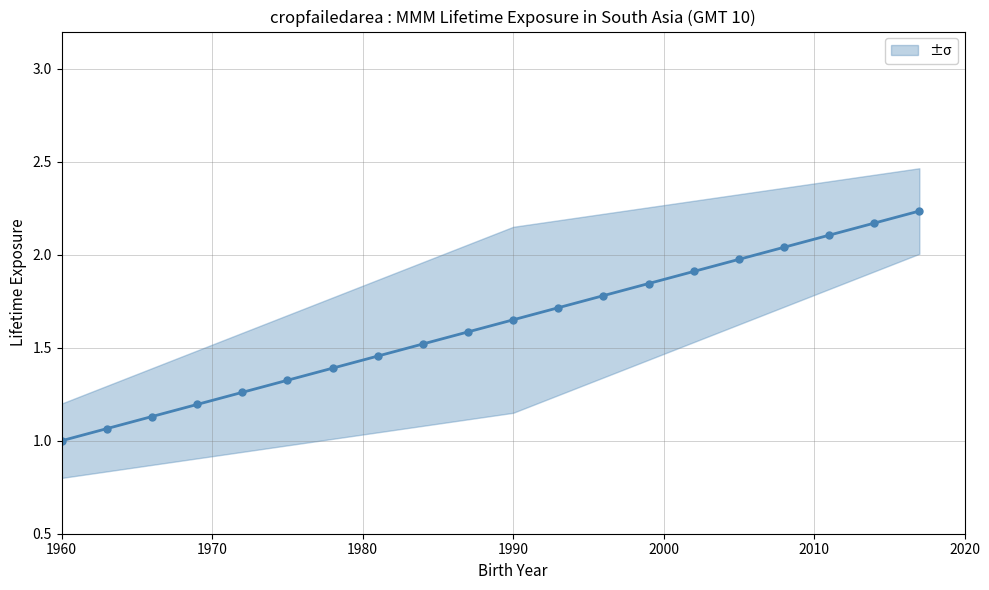

What position from the left is 1990?

11